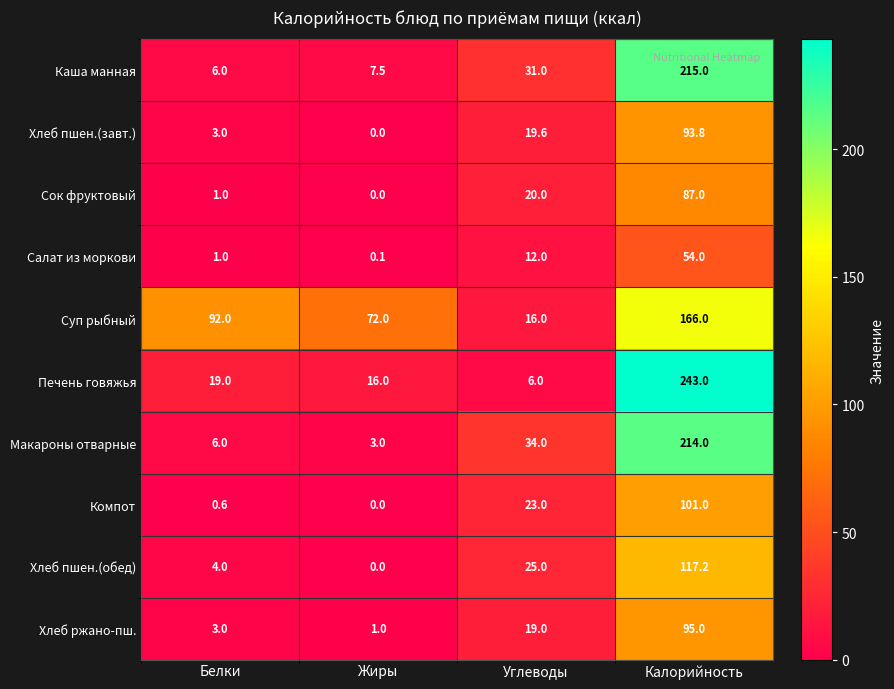

What is the maximum value shown in the chart?

243.0